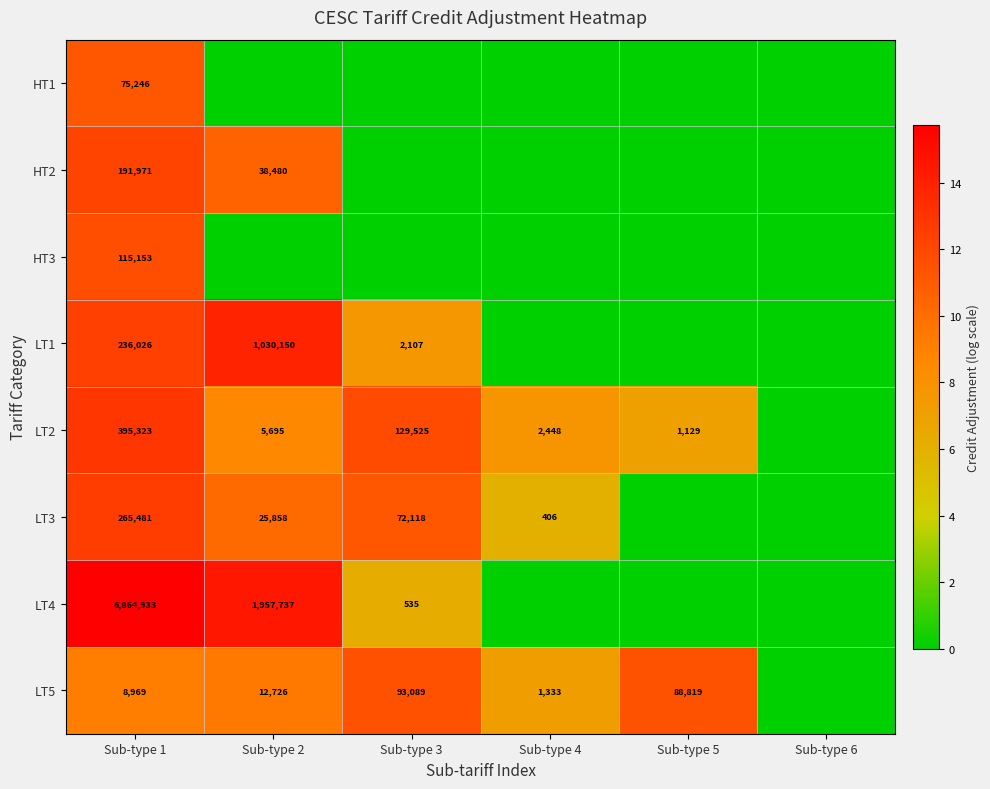

At which category is the sum across all series the highest?

Sub-type 1